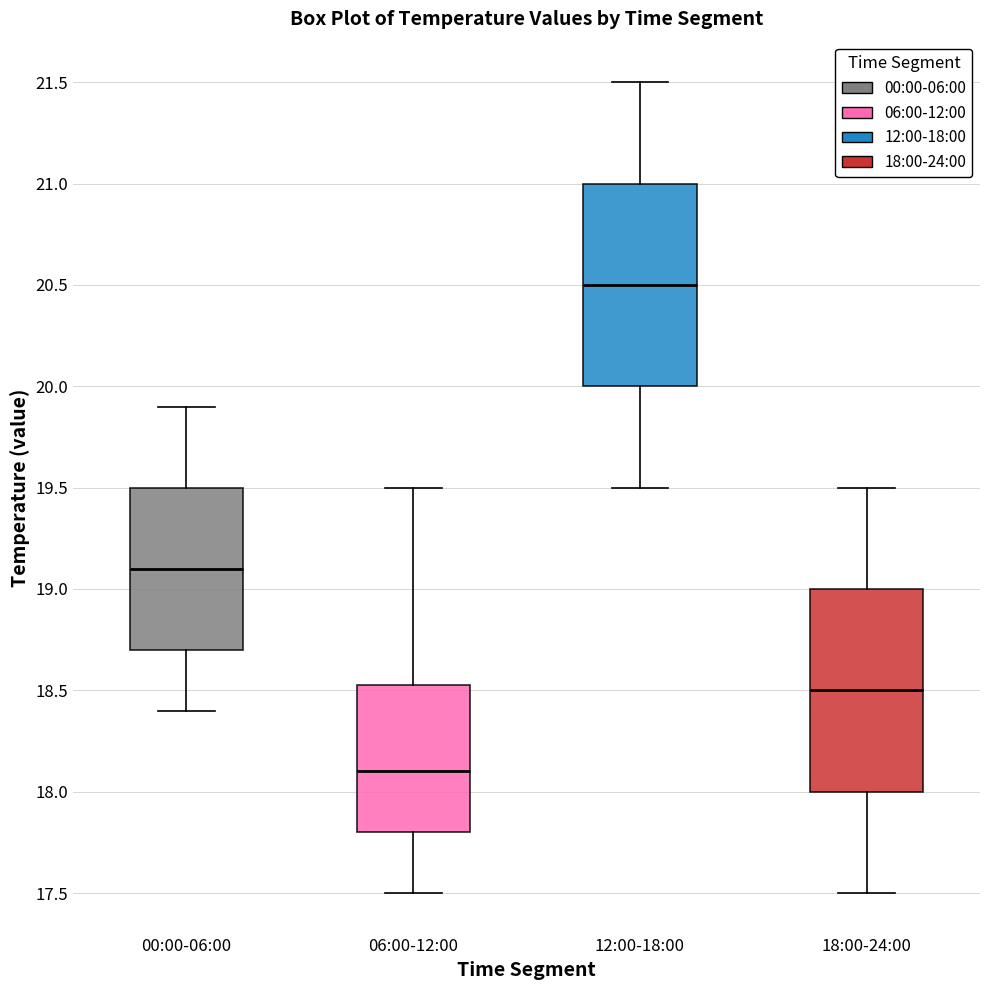

Reading left to right, transcribe this box plot: for each box, give where its median line is, the range the box spans, and where its two whiskers end, as read against the y-axis. The values are not printed on the chart, so give them approximately, as read against the axis.

00:00-06:00: median 19.10, box 18.70 to 19.50, whiskers 18.40 to 19.90
06:00-12:00: median 18.10, box 17.80 to 18.55, whiskers 17.50 to 19.50
12:00-18:00: median 20.50, box 20.00 to 21.00, whiskers 19.50 to 21.50
18:00-24:00: median 18.50, box 18.00 to 19.00, whiskers 17.50 to 19.50